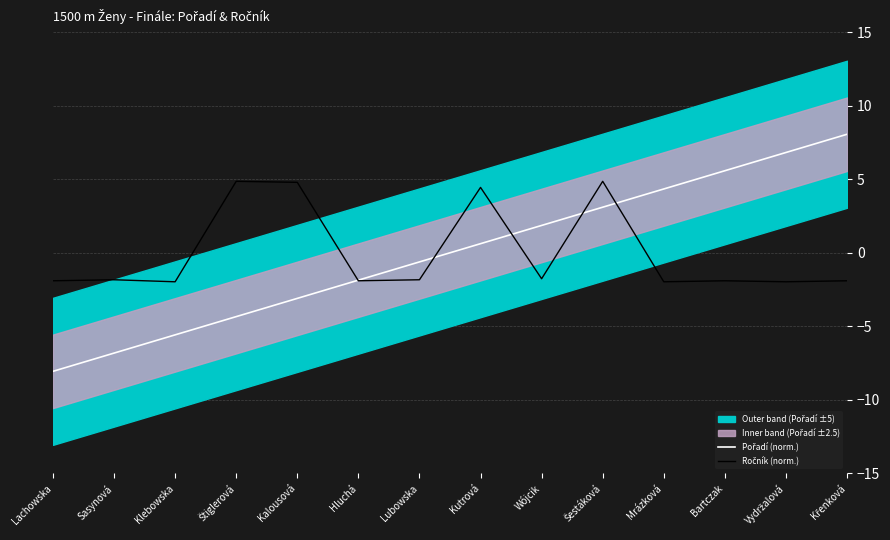

Does the chart have visible grid lines?

Yes